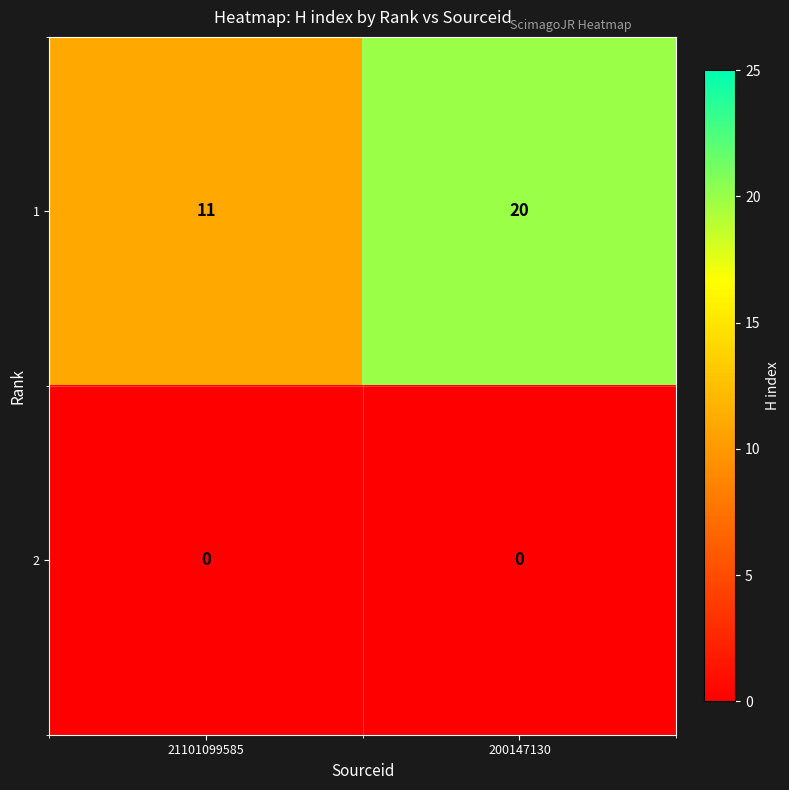

Count the number of data series in this chart.

2